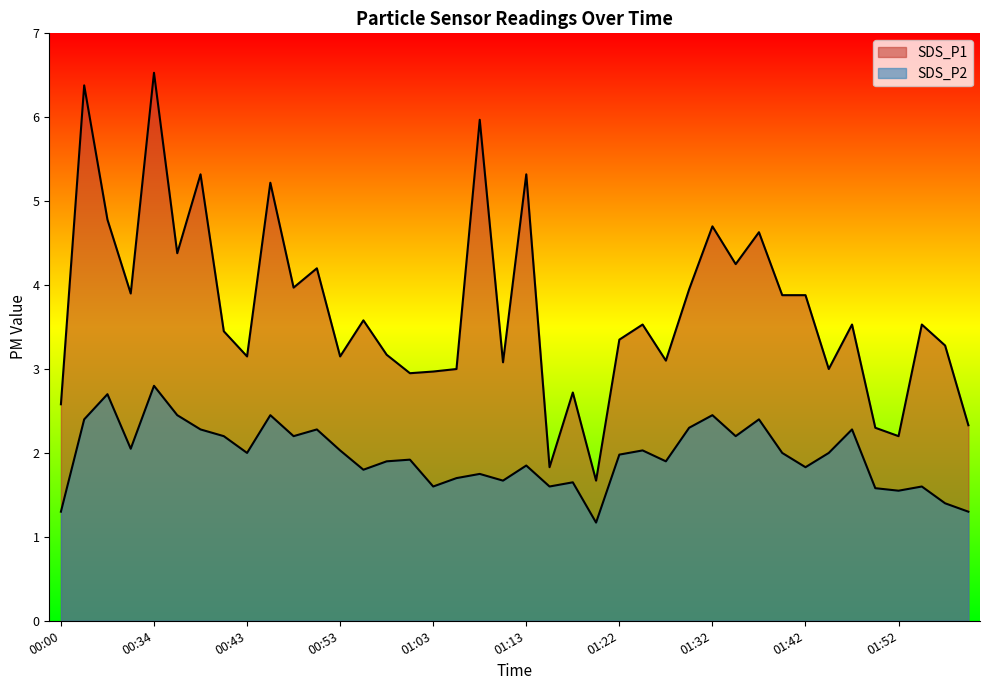

Where is SDS_P2 nearest to the value 1?

01:20